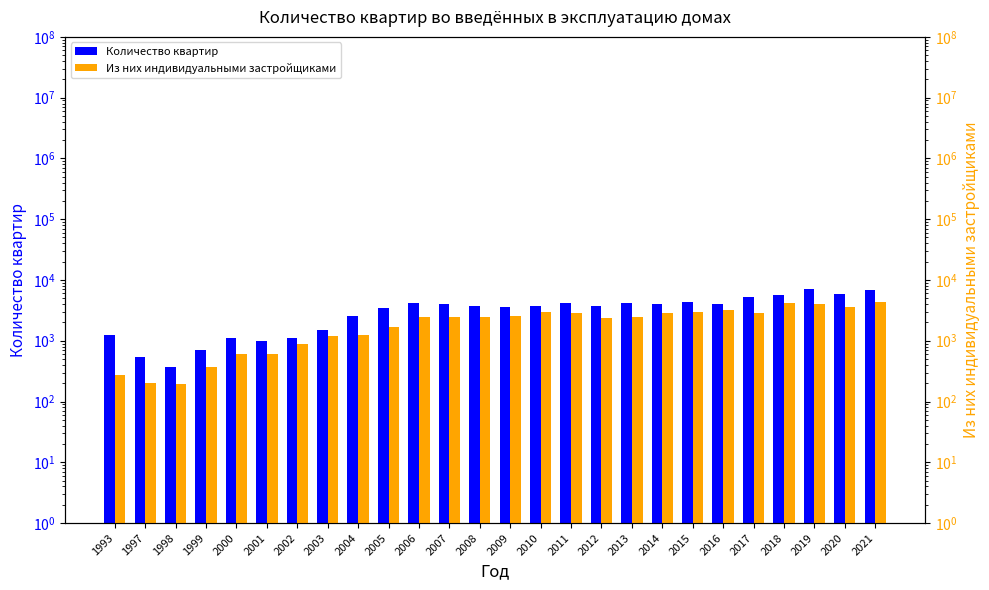

The Из них индивидуальными застройщиками series shows 2602 at 2009. True or false?

True